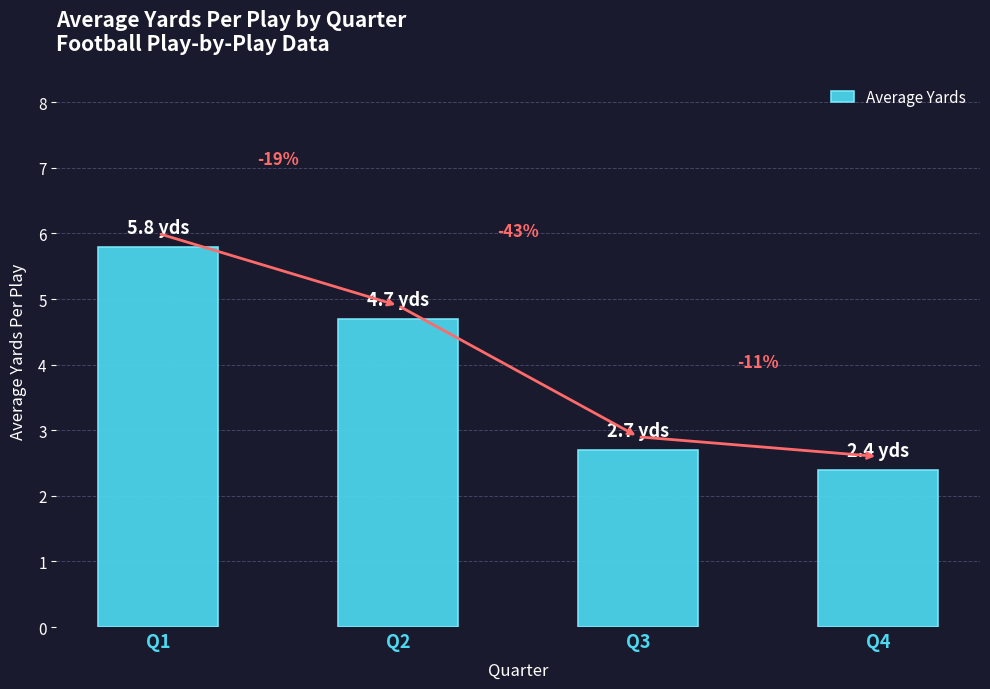

Are the bars horizontal?

No